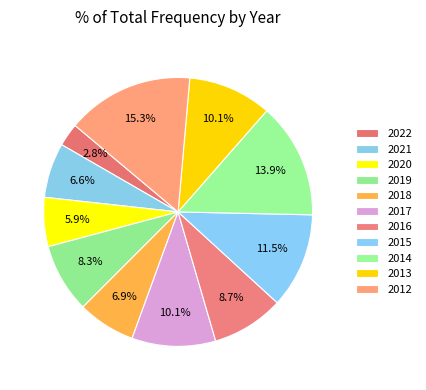

Is it true that 2012 is 15% of the pie?

True